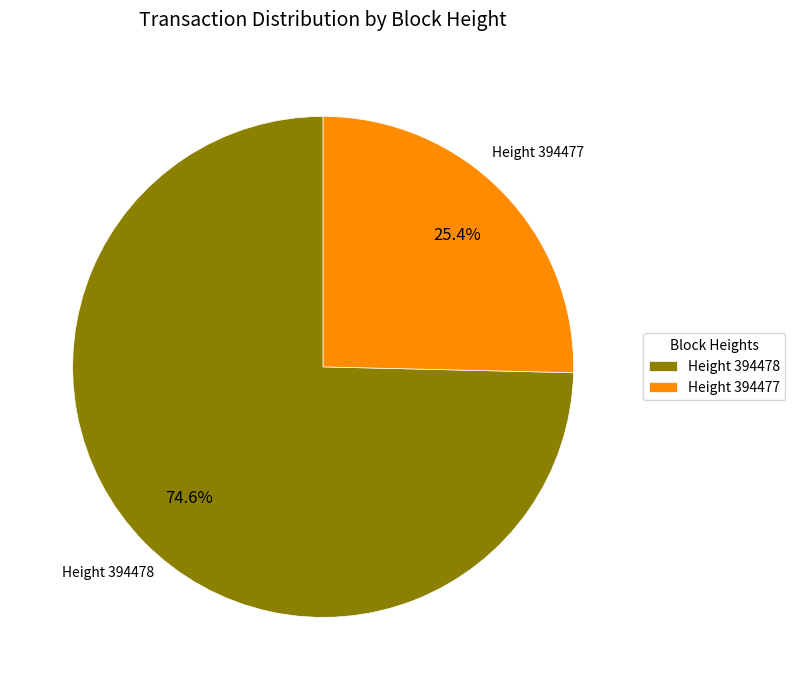

Approximately how many times larger is the value at Height 394477 compared to Height 394478?

0.3